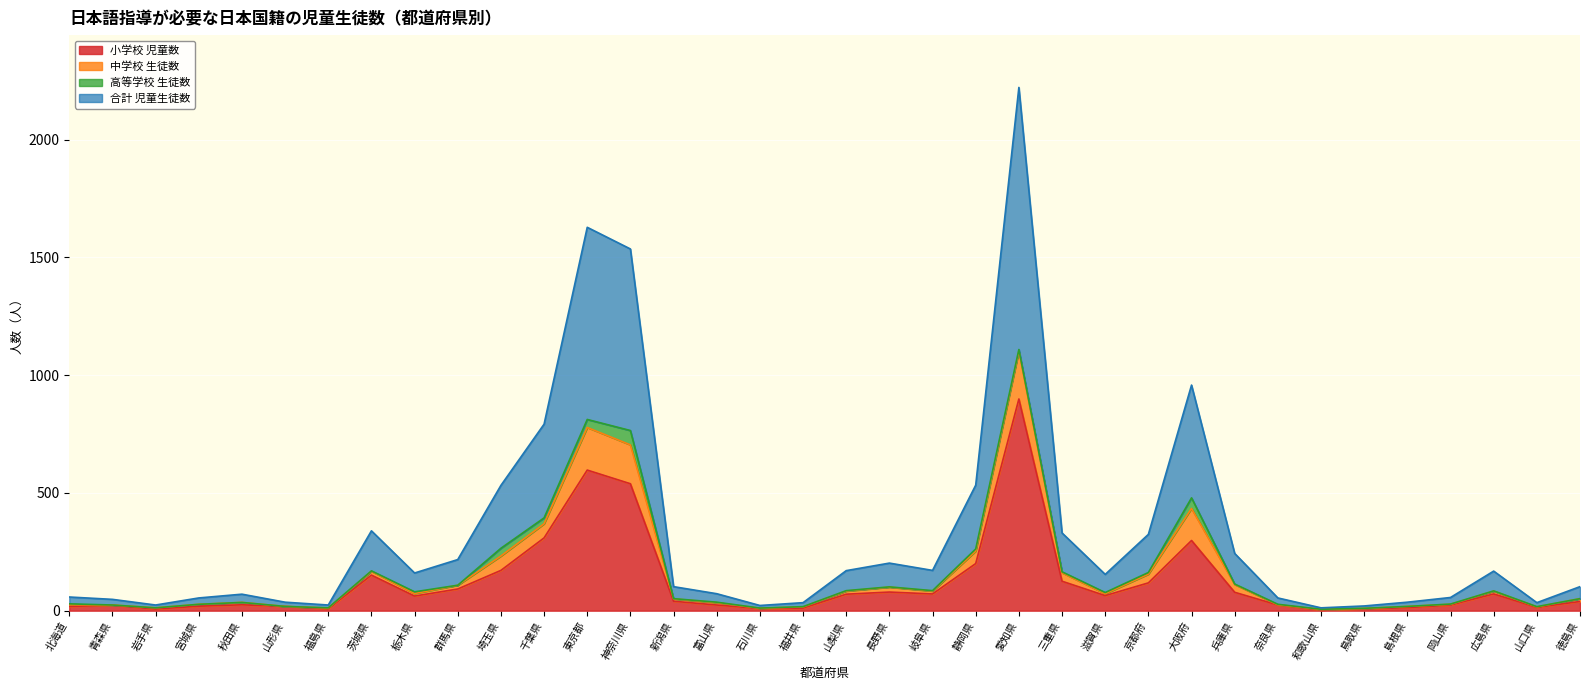

What is the difference between the maximum and second lowest values in the 小学校 児童数 series?

892